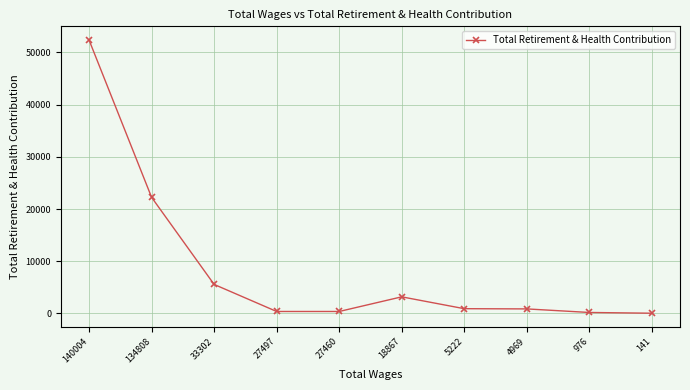

What is the average value?

8599